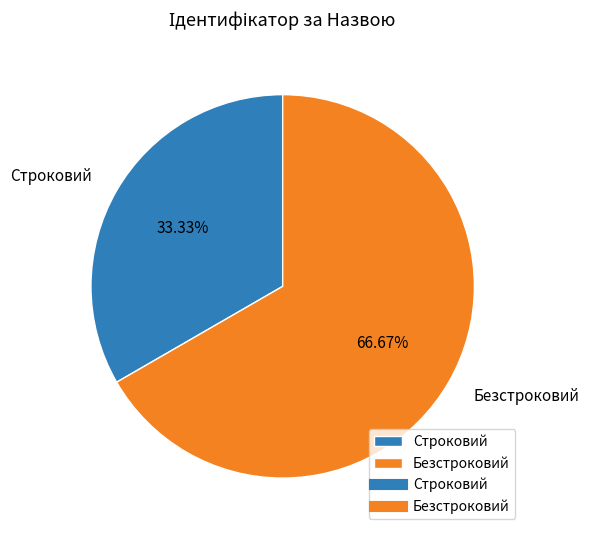

How much of the chart is everything except Строковий?

66.7%